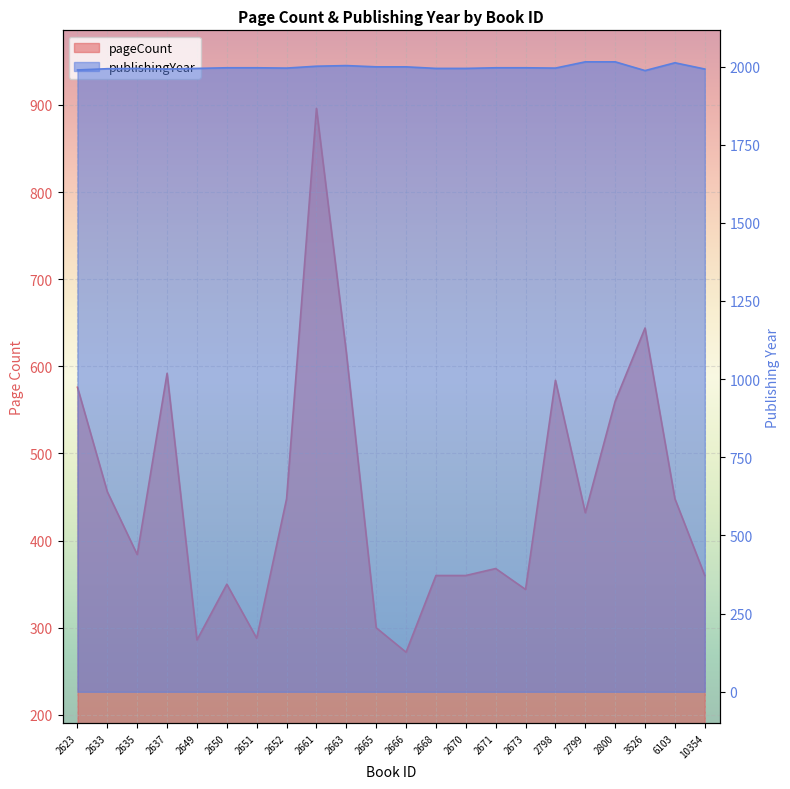

True or false: pageCount and publishingYear cross at least once.

False